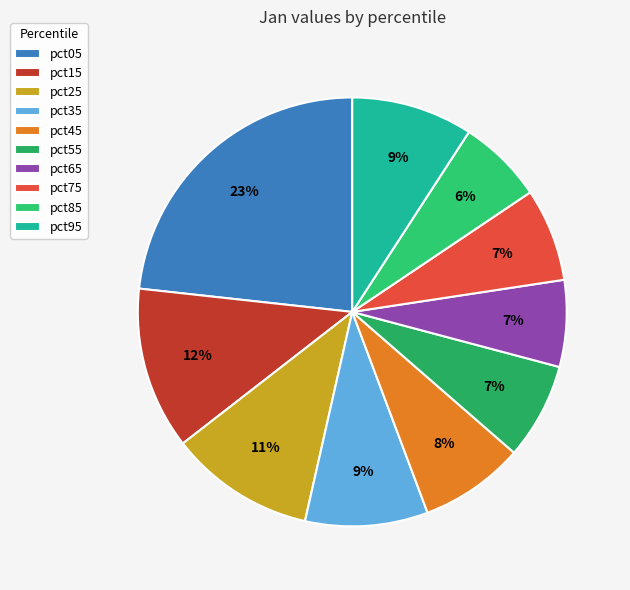

Does pct85 represent more than half of the total?

No